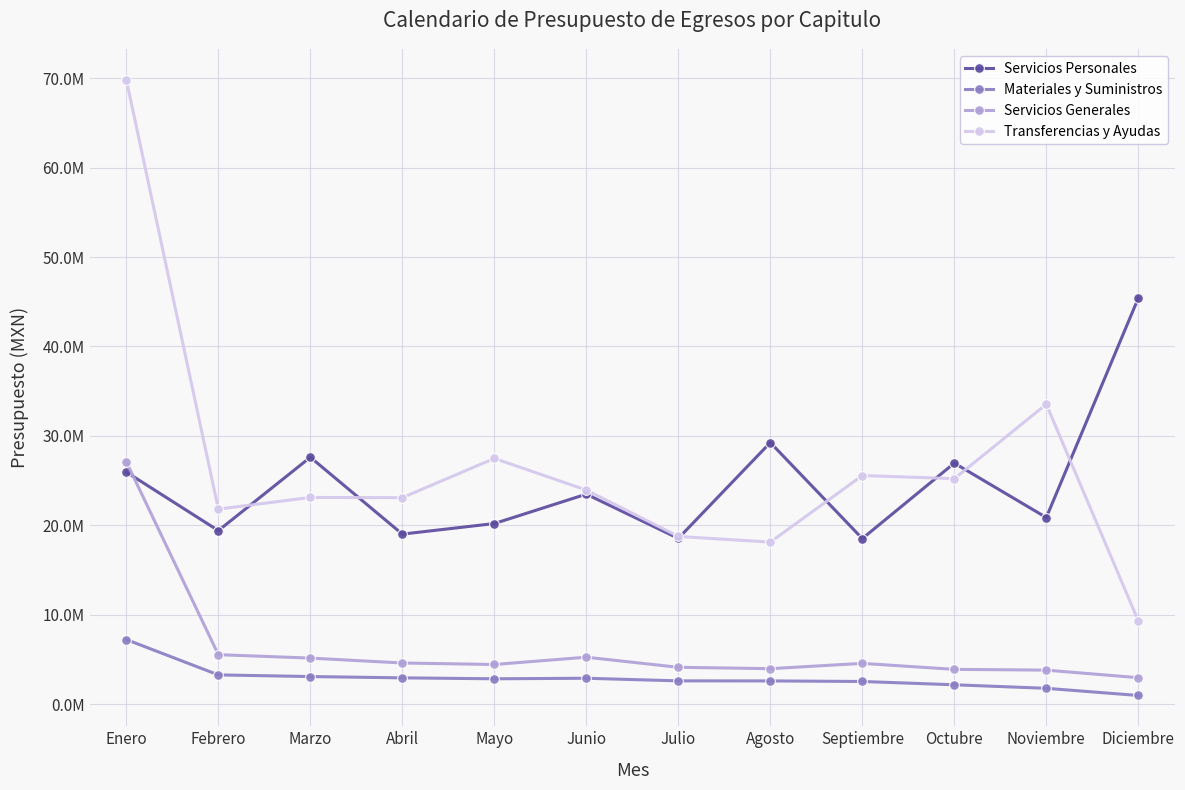

Does the chart have visible grid lines?

Yes